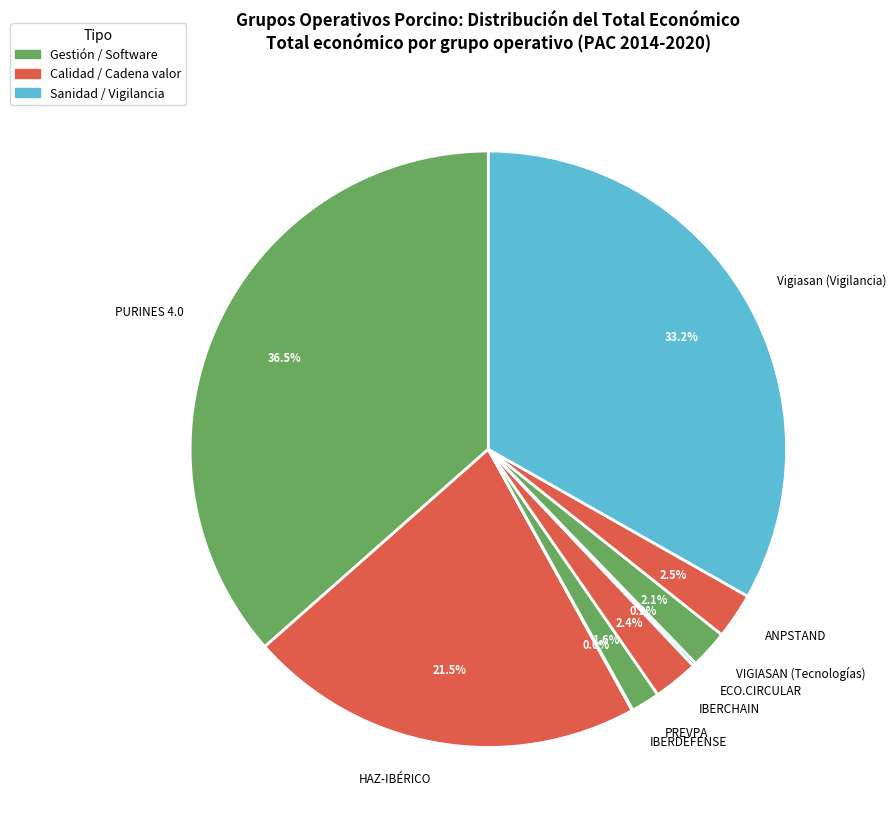

What is the largest slice in the pie chart?

PURINES 4.0